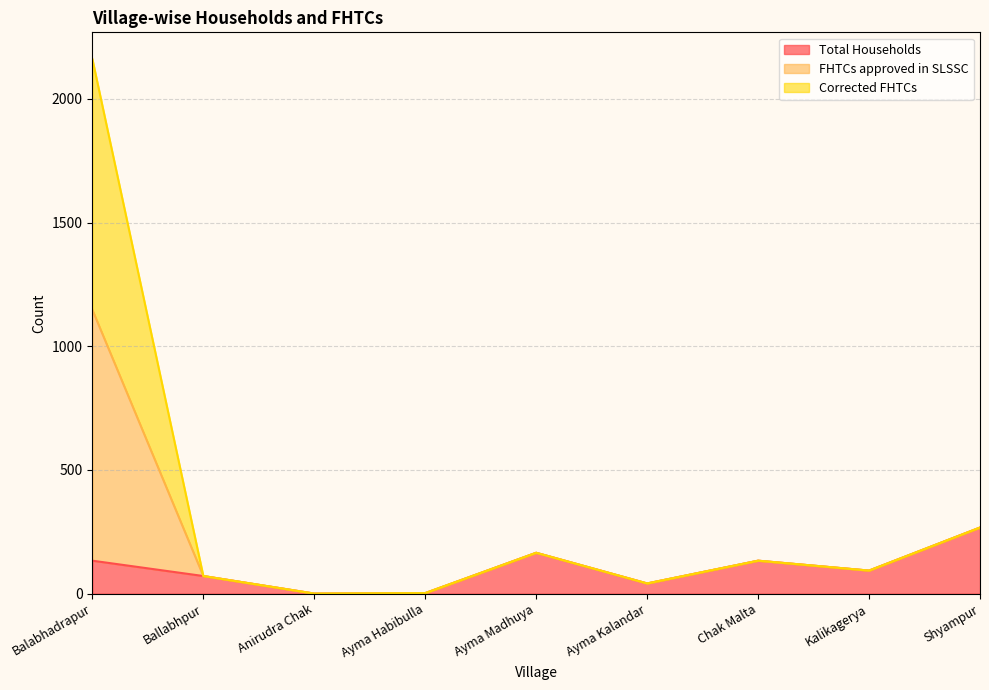

At how many categories does at least one series exceed 98?

4